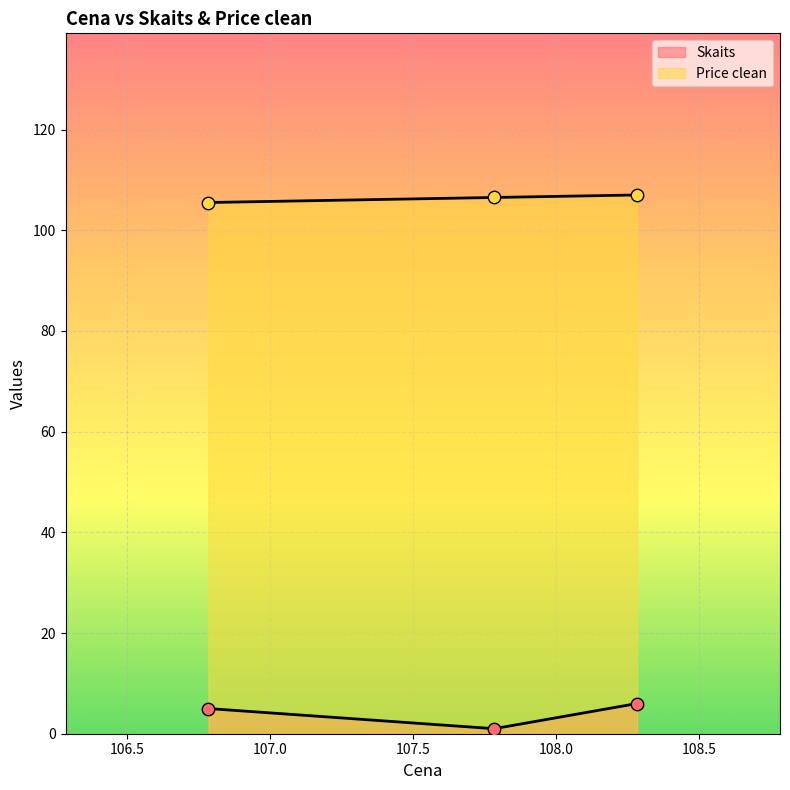

Which series has the widest spread of Y values?

Skaits